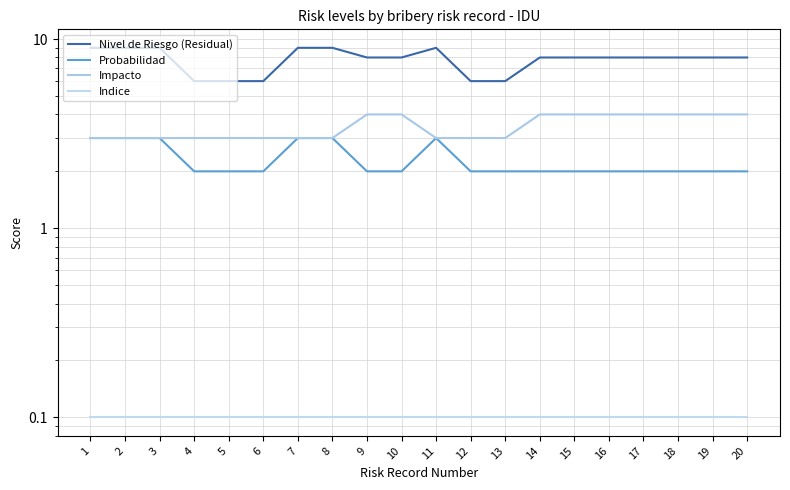

True or false: Probabilidad has more than 1 interior local peaks.

False